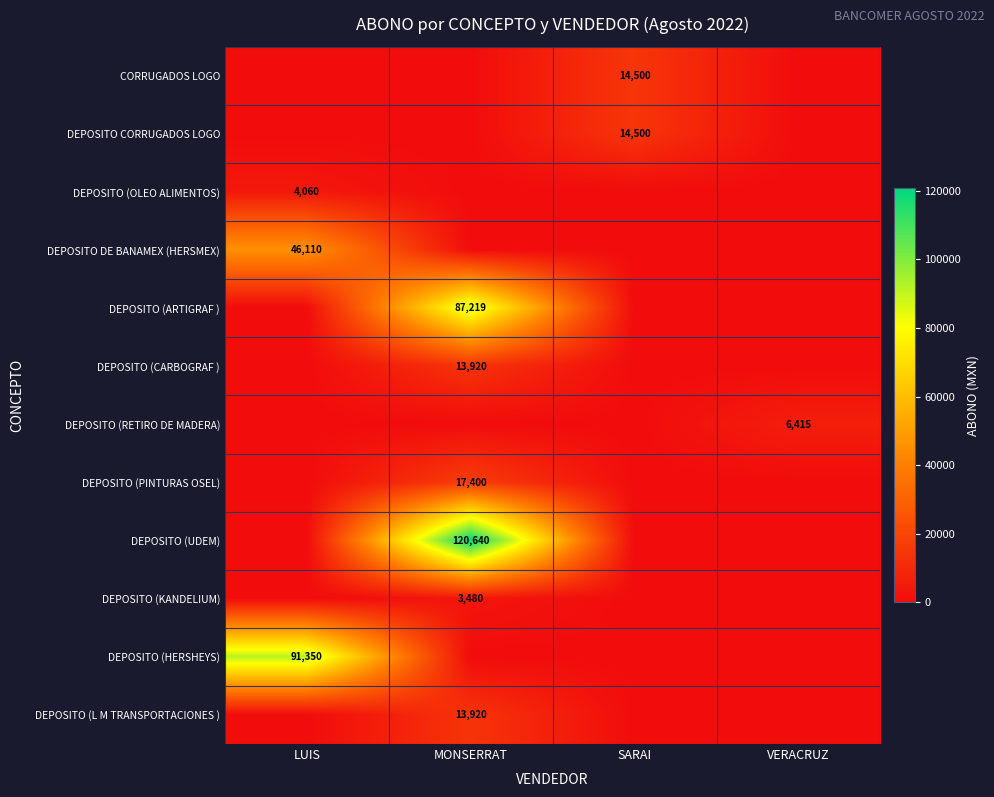

What is the average value of the DEPOSITO CORRUGADOS LOGO series?

3625.0